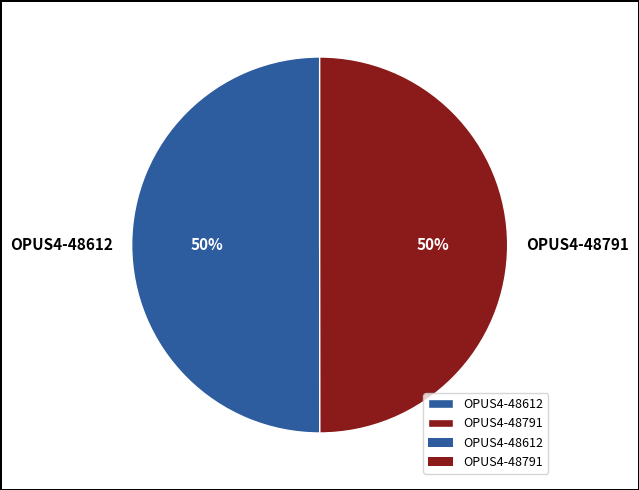

Is it true that OPUS4-48612 is 50% of the pie?

True